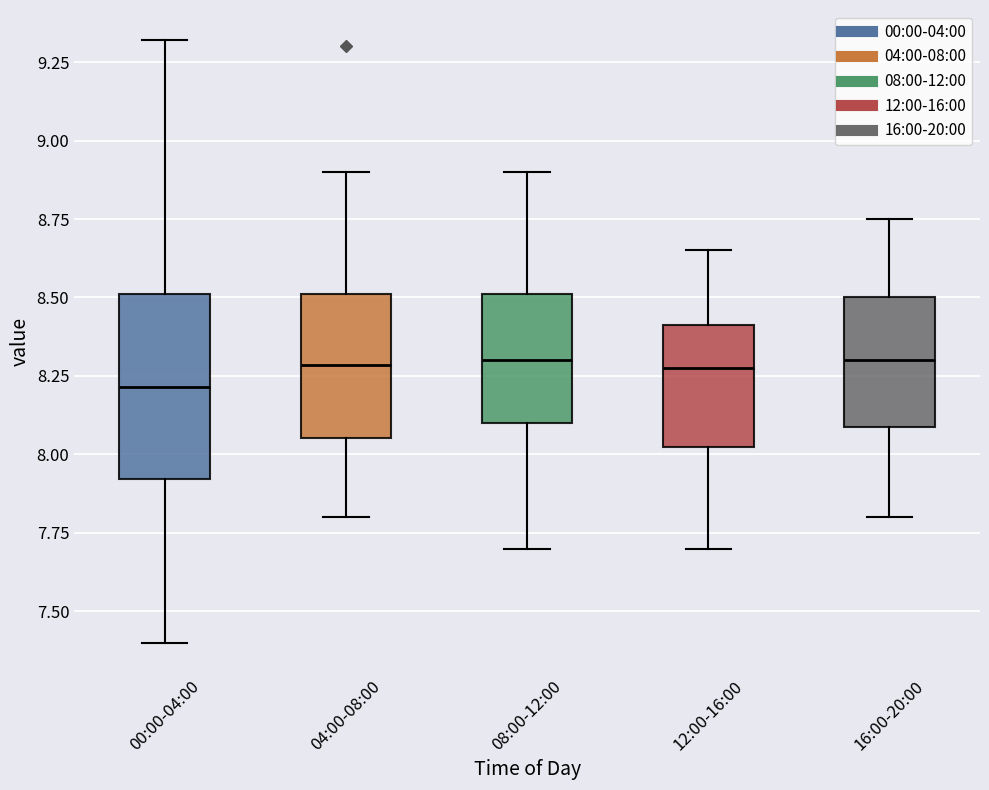

Reading left to right, read every box against the y-axis: the position of its median line, the range the box covers, and the ends of its whiskers. The values are not printed on the chart, so give them approximately, as read against the axis.

00:00-04:00: median 8.20, box 7.90 to 8.50, whiskers 7.40 to 9.30
04:00-08:00: median 8.30, box 8.05 to 8.50, whiskers 7.80 to 8.90
08:00-12:00: median 8.30, box 8.10 to 8.50, whiskers 7.70 to 8.90
12:00-16:00: median 8.30, box 8.05 to 8.40, whiskers 7.70 to 8.65
16:00-20:00: median 8.30, box 8.10 to 8.50, whiskers 7.80 to 8.75